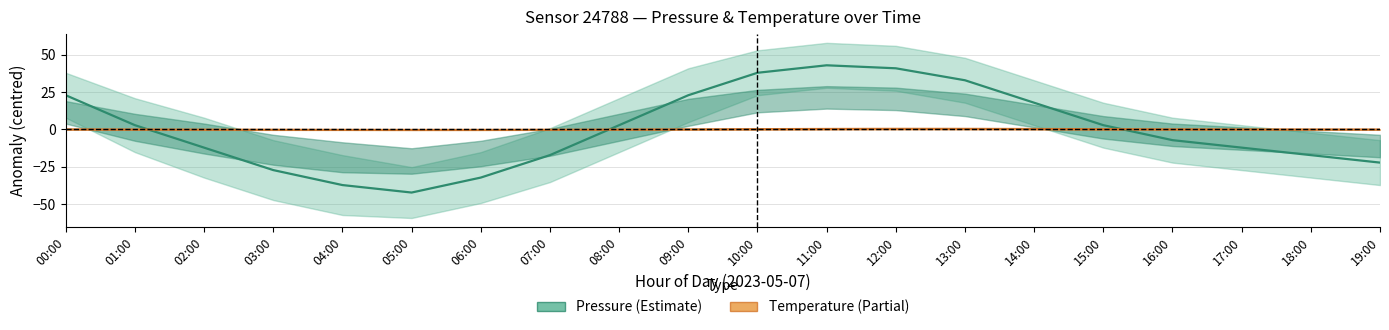

At how many categories does at least one series exceed 4?

7